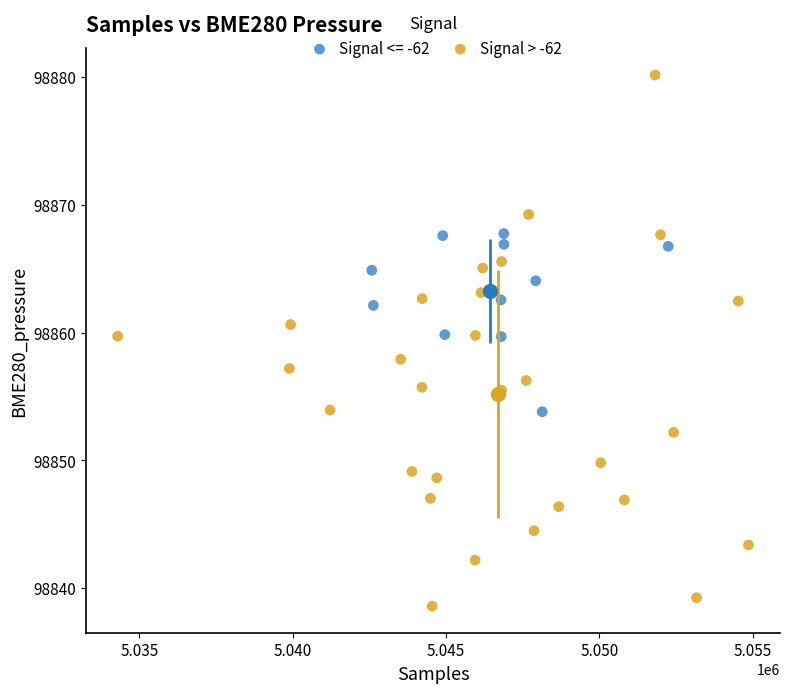

Which series reaches the maximum Y coordinate?

Signal > -62